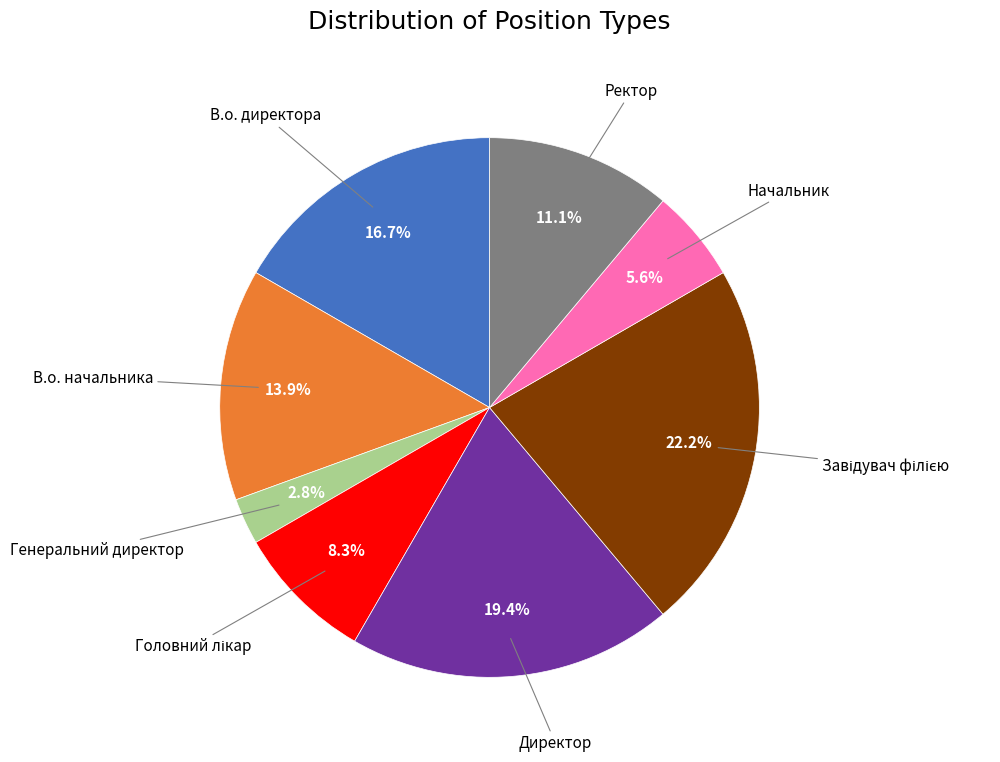

Is there any slice that represents more than half of the pie?

No